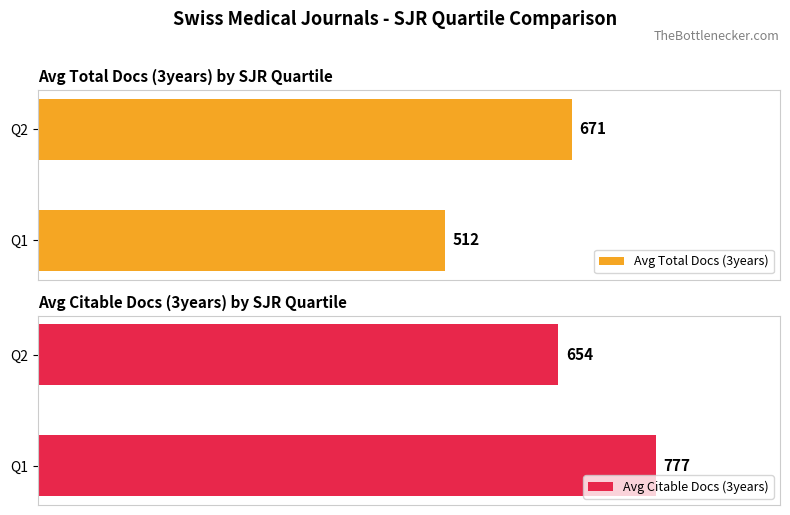

What is the sum of all Avg Total Docs (3years) values?

1183